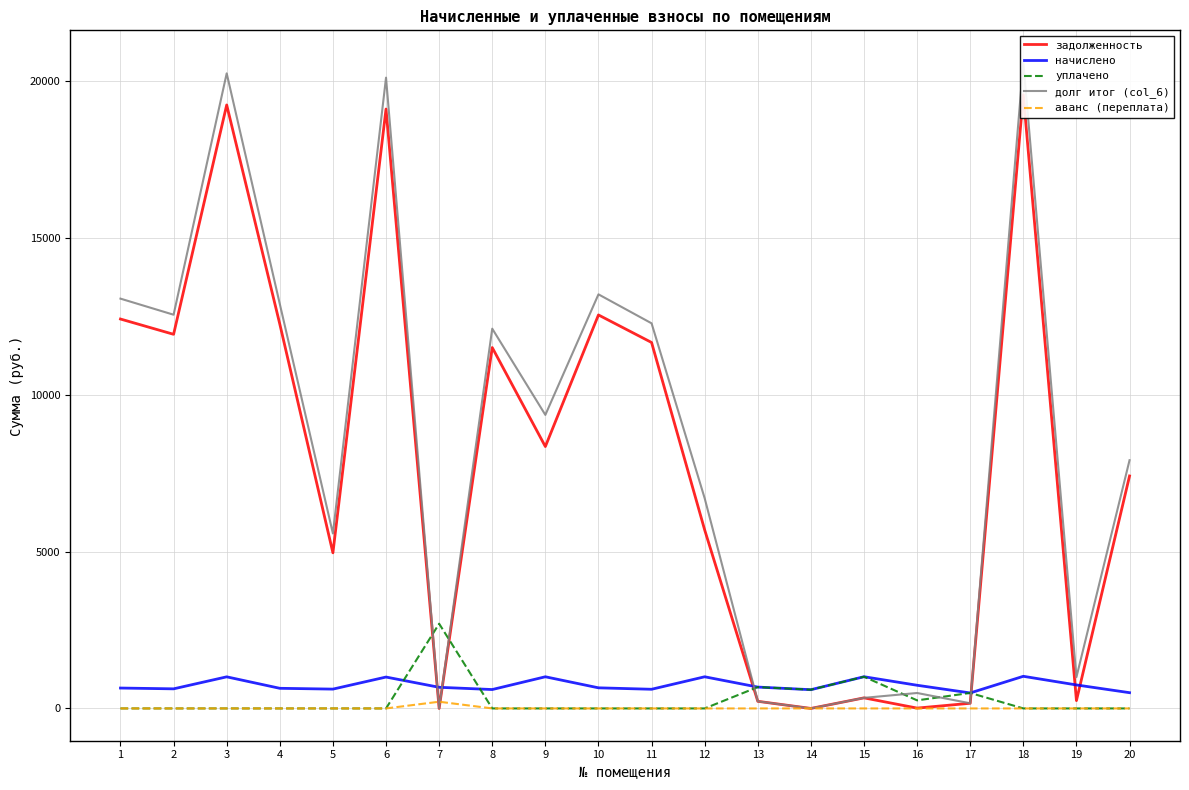

The value of долг итог (col_6) at 2 is 12545.9. True or false?

True